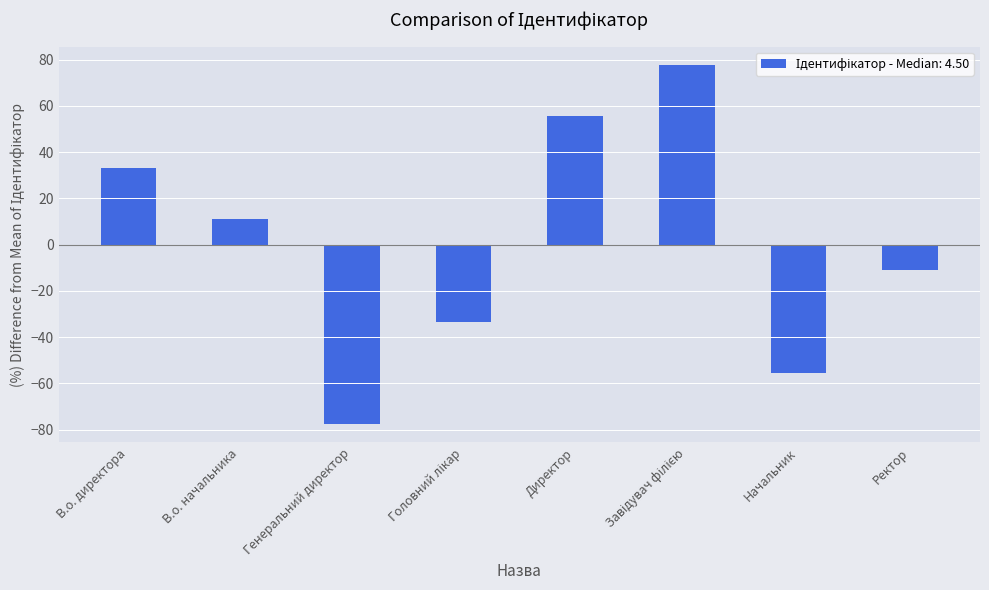

Between Директор and В.о. начальника, which is larger?

Директор